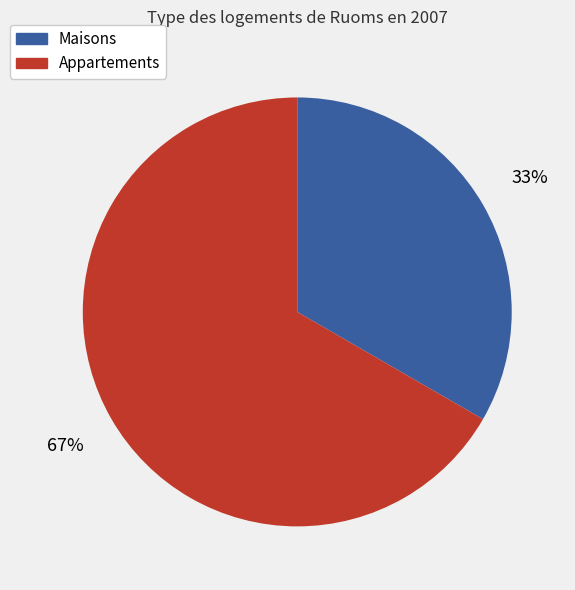

Does any single category account for the majority?

Yes